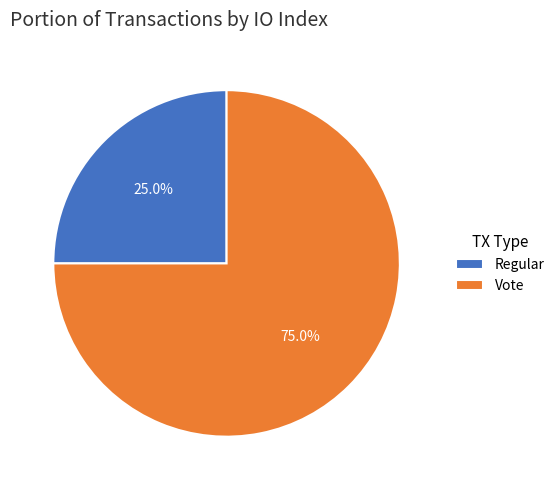

Does Regular account for over 50% of the chart?

No